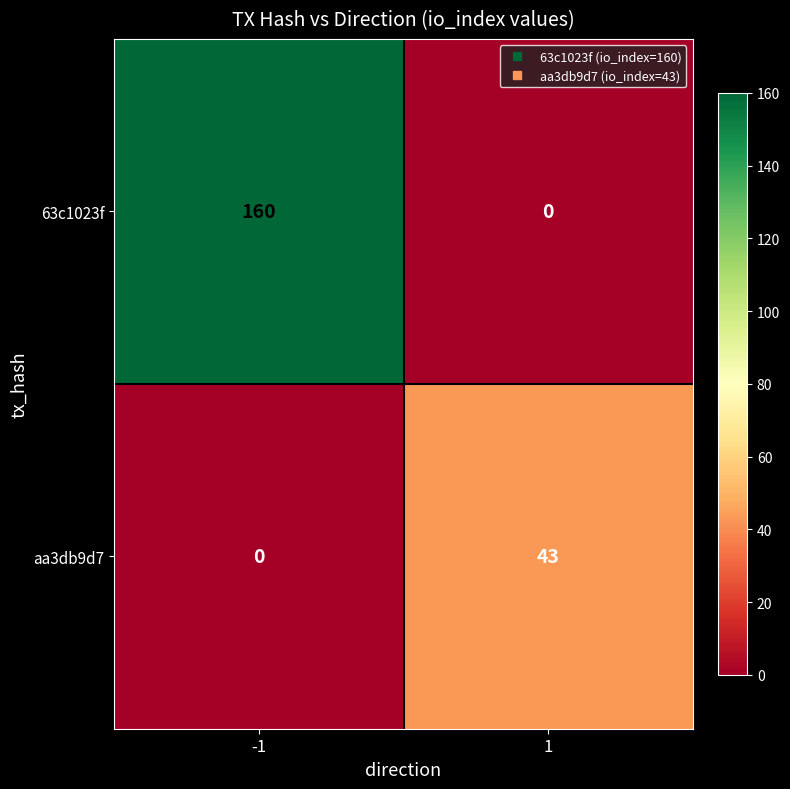

Which category has the highest value across all series?

-1